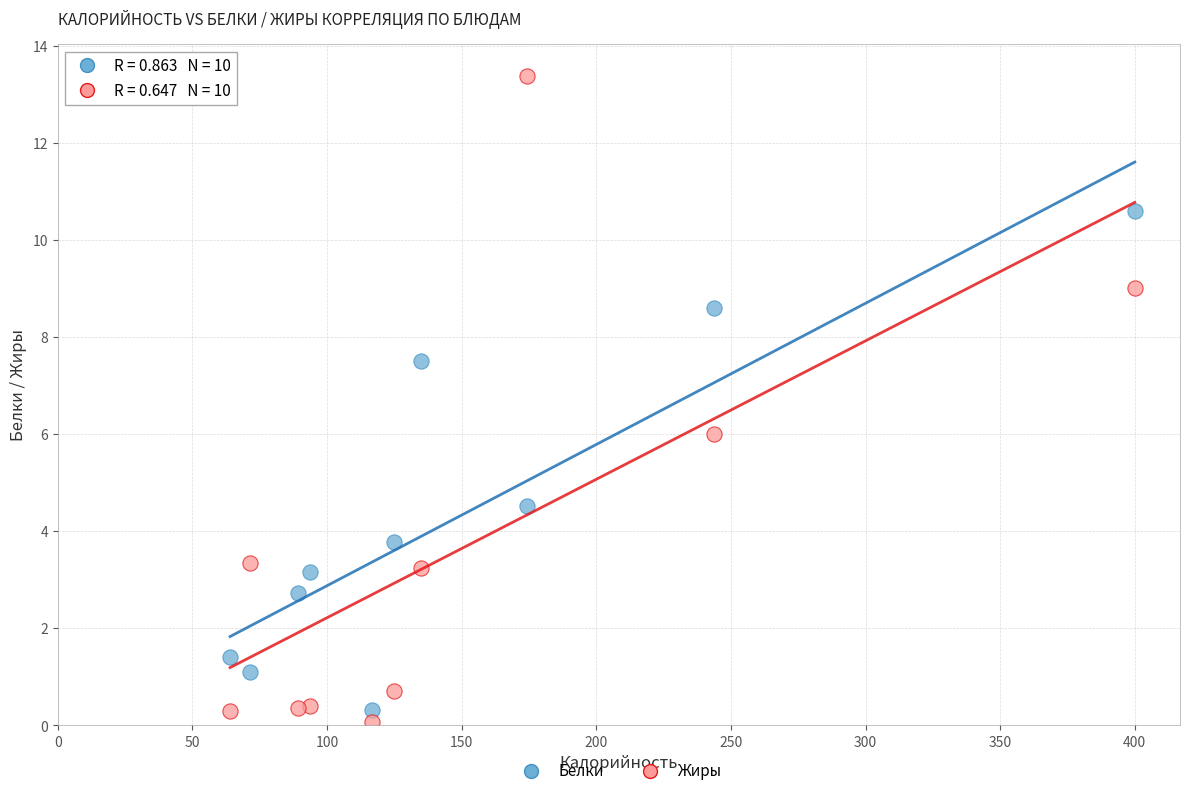

Which series reaches the maximum Y coordinate?

Жиры